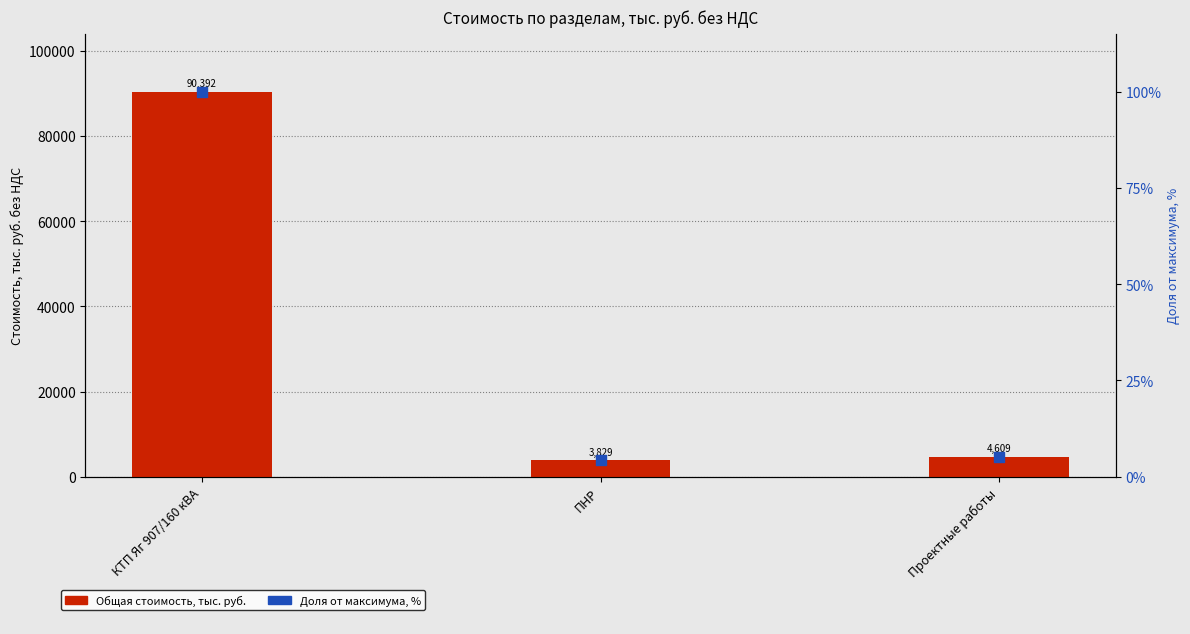

Which series has the largest total across all categories?

Общая стоимость